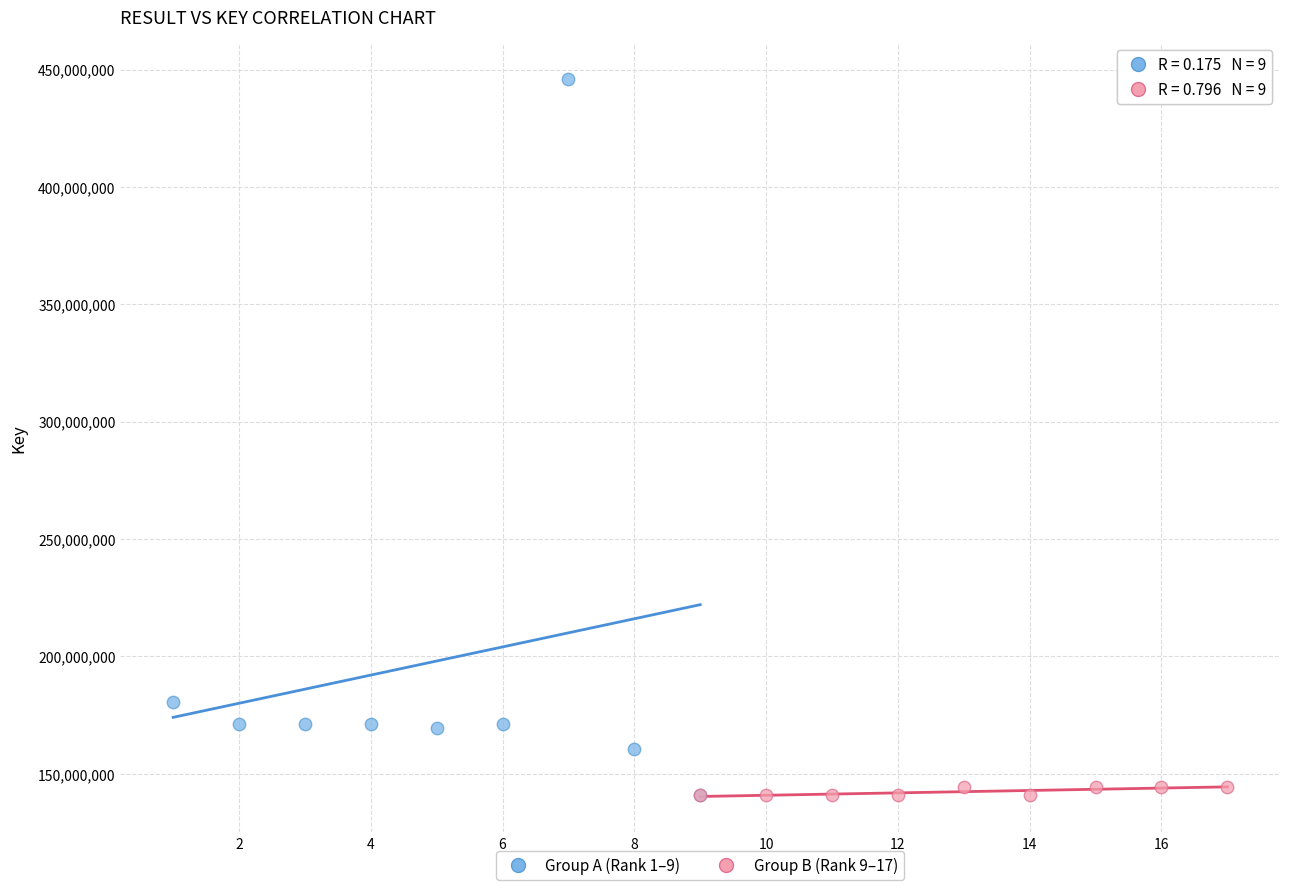

Which series reaches the maximum Y coordinate?

Group A (Rank 1–9)